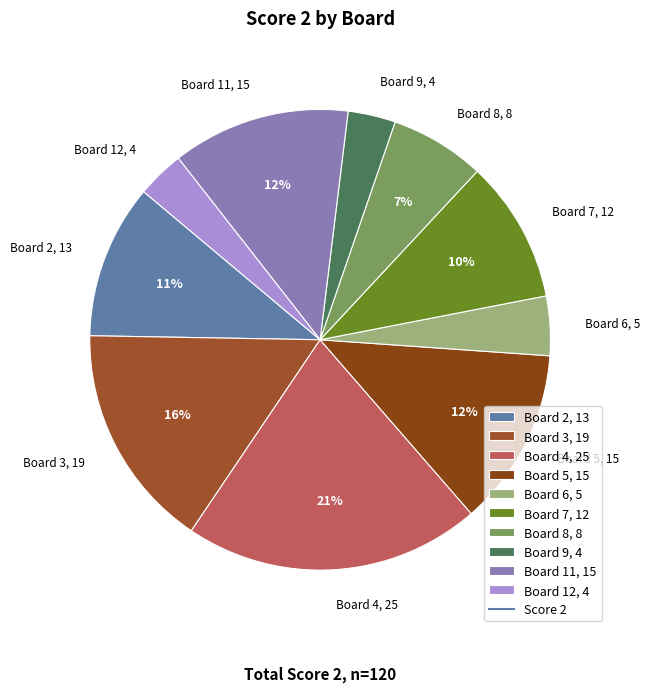

To the nearest percent, what is the difference between the largest and smallest slice percentages?

18%